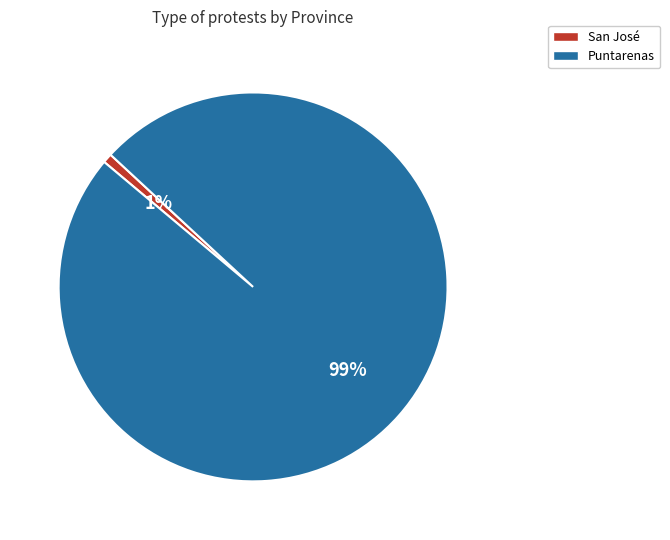

To the nearest percent, what portion does San José represent?

1%